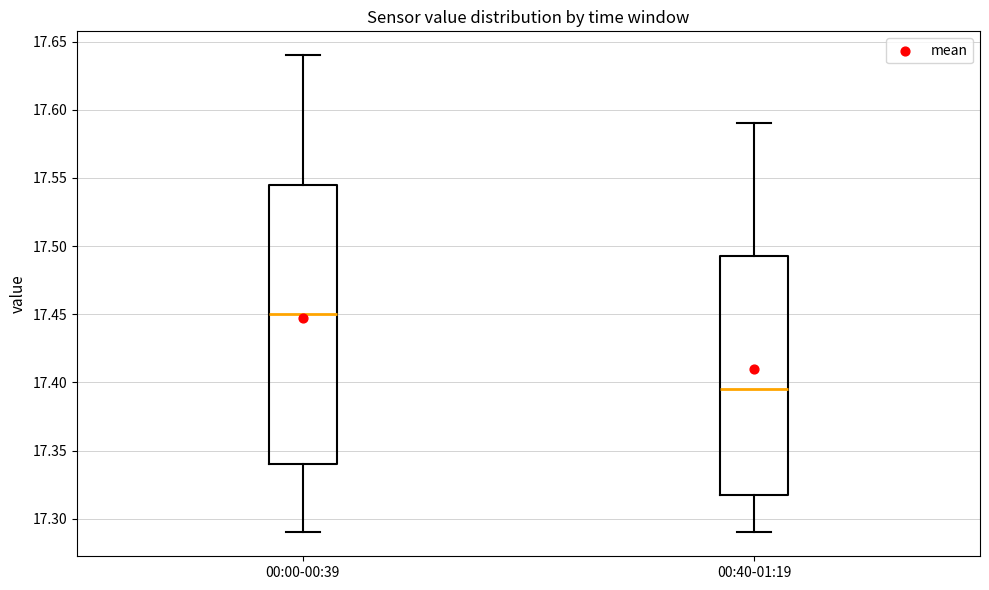

Reading left to right, transcribe this box plot: for each box, give where its median line is, the range the box spans, and where its two whiskers end, as read against the y-axis. The values are not printed on the chart, so give them approximately, as read against the axis.

00:00-00:39: median 17.450, box 17.340 to 17.545, whiskers 17.290 to 17.640
00:40-01:19: median 17.395, box 17.320 to 17.495, whiskers 17.290 to 17.590